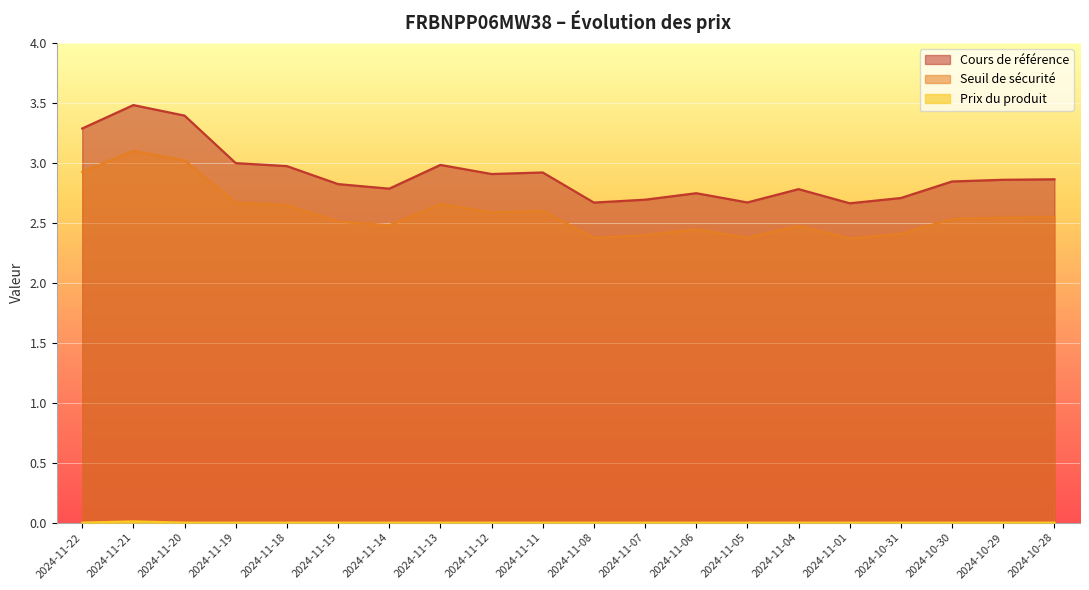

In Seuil de sécurité, how many points are lower than both neighbors (excluding endpoints)?

5